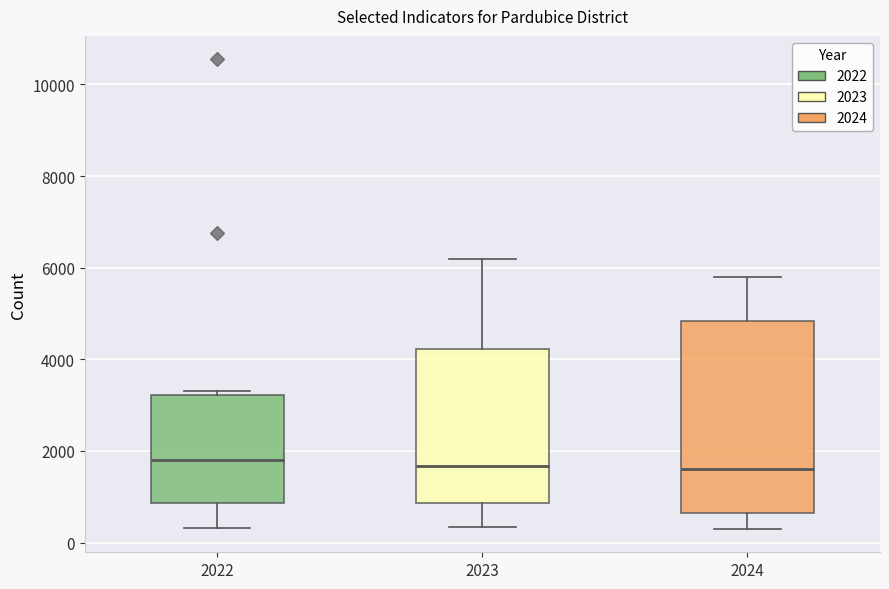

Which box is the tallest, from its lower edge to its upper edge?

2024